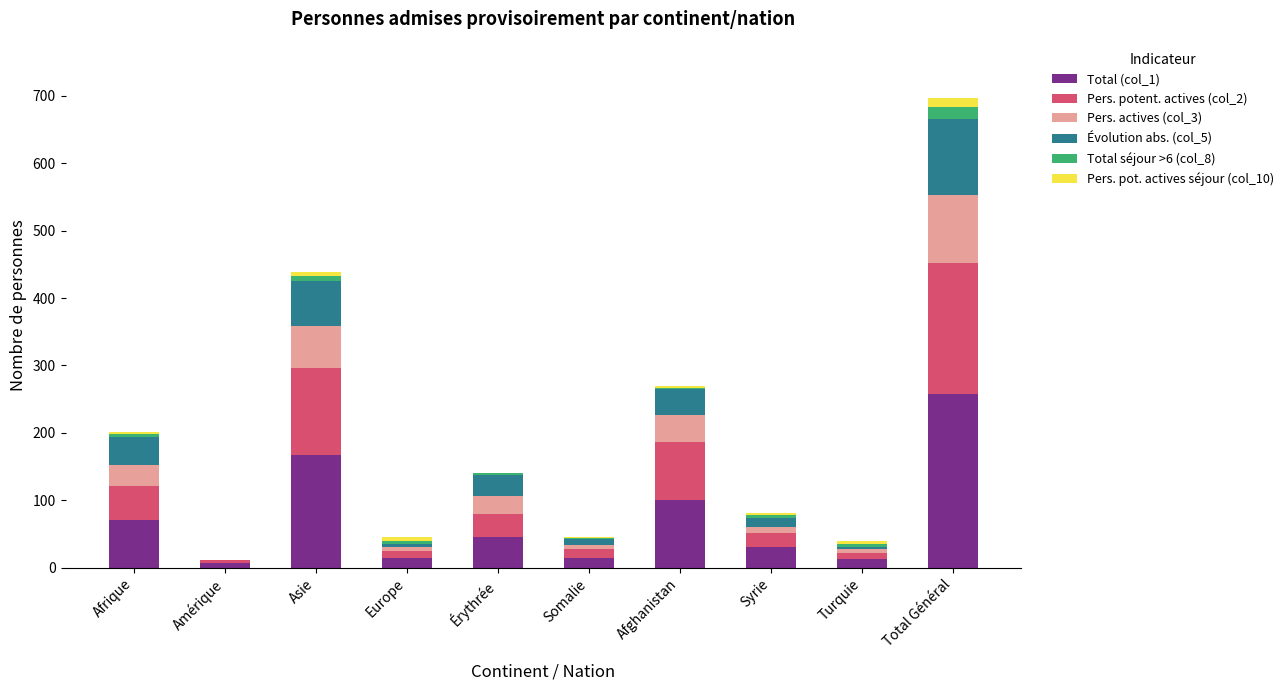

Is it true that Total (col_1) equals 102 at Afrique?

False